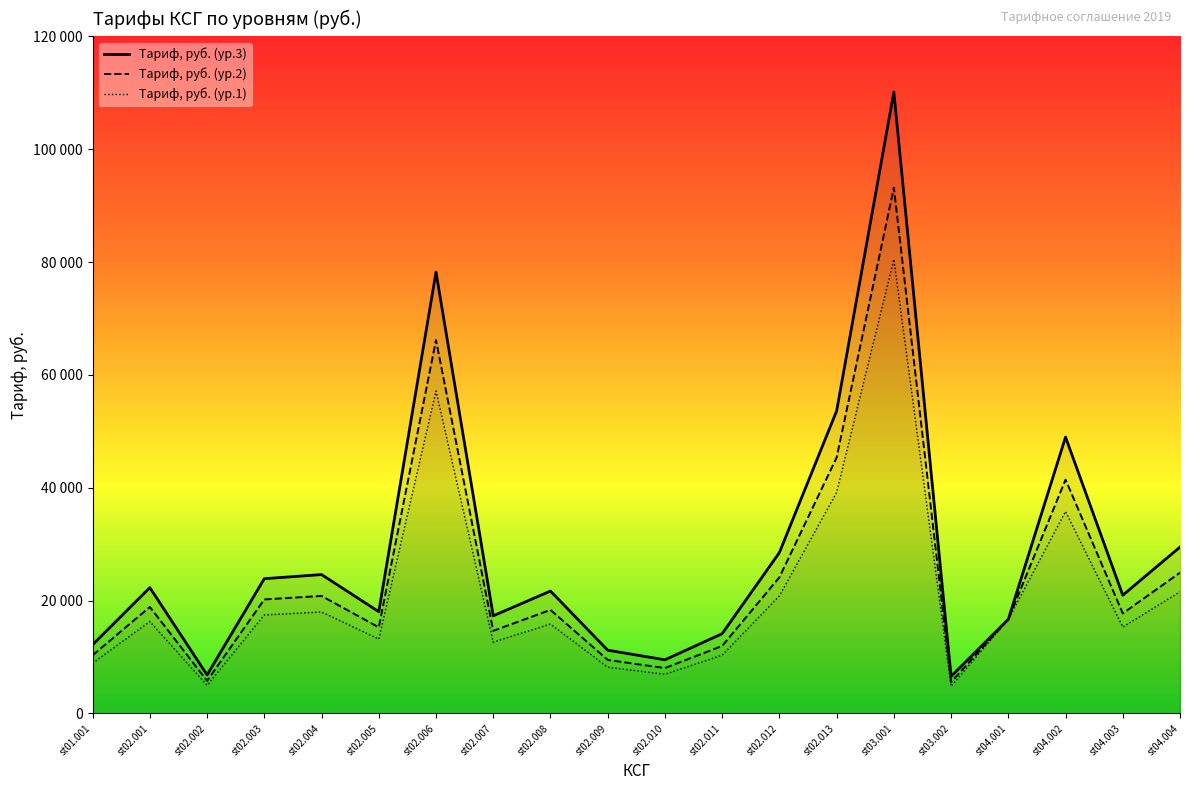

At which category is the sum across all series the highest?

st03.001